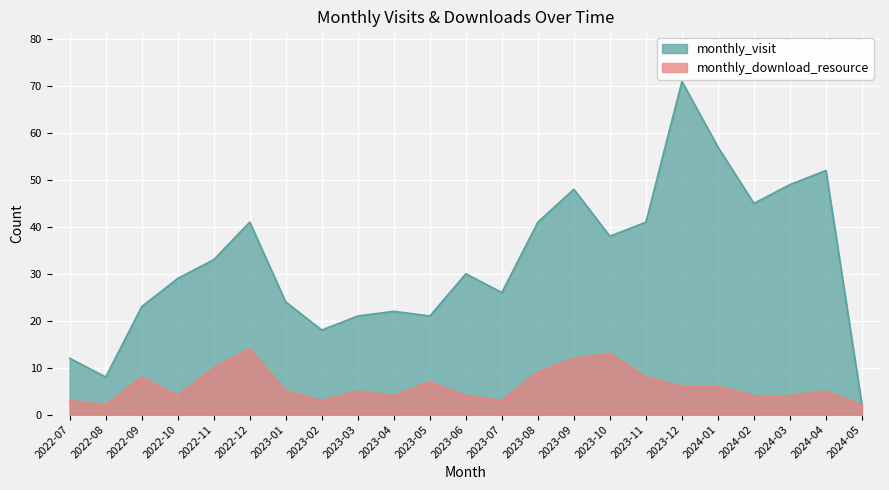

What are all the series names shown in the legend?

monthly_visit, monthly_download_resource